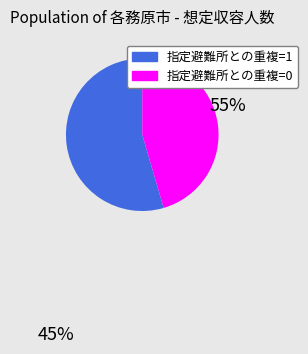

Do 指定避難所との重複=0 and 指定避難所との重複=1 together represent more than half of the pie?

Yes